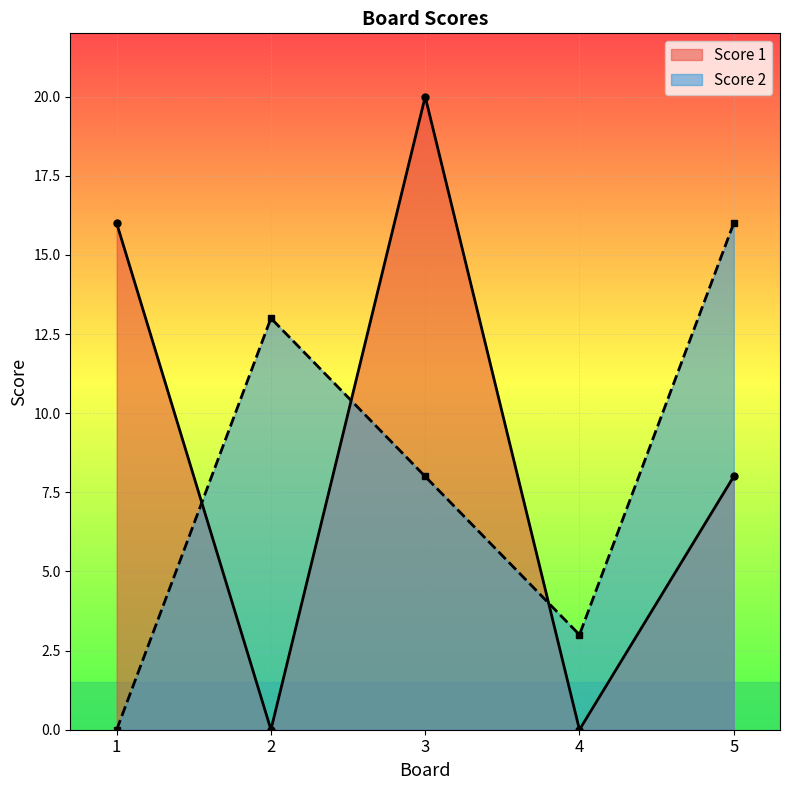

In Score 1, how many points are higher than both neighbors (excluding endpoints)?

1